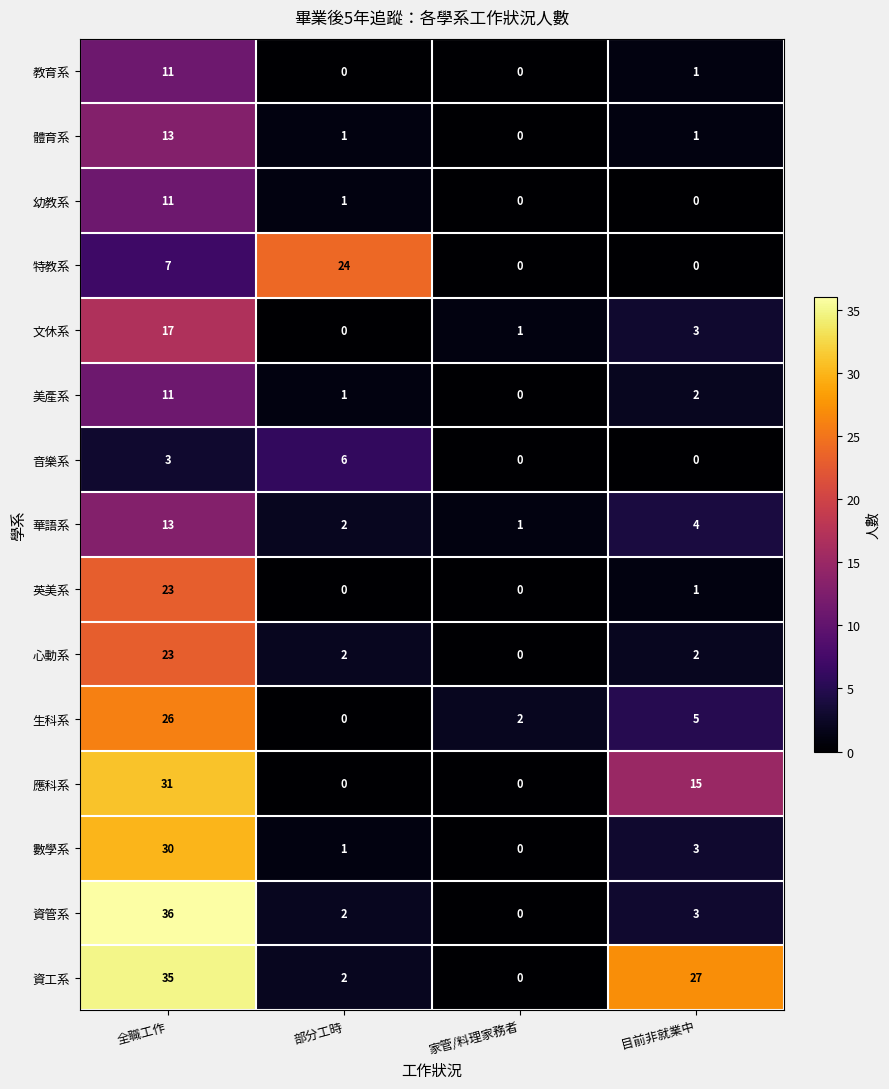

The 特教系 series shows 7 at 全職工作. True or false?

True